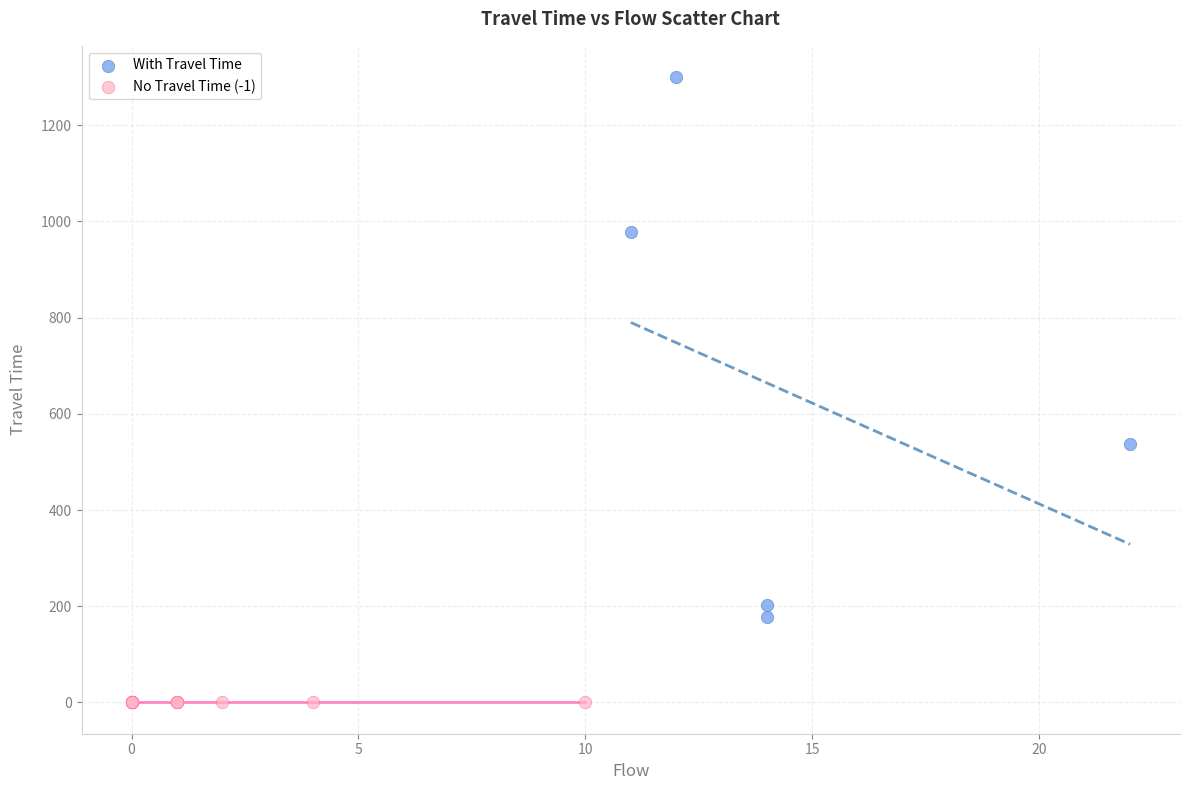

Which series reaches the minimum Y coordinate?

No Travel Time (-1)